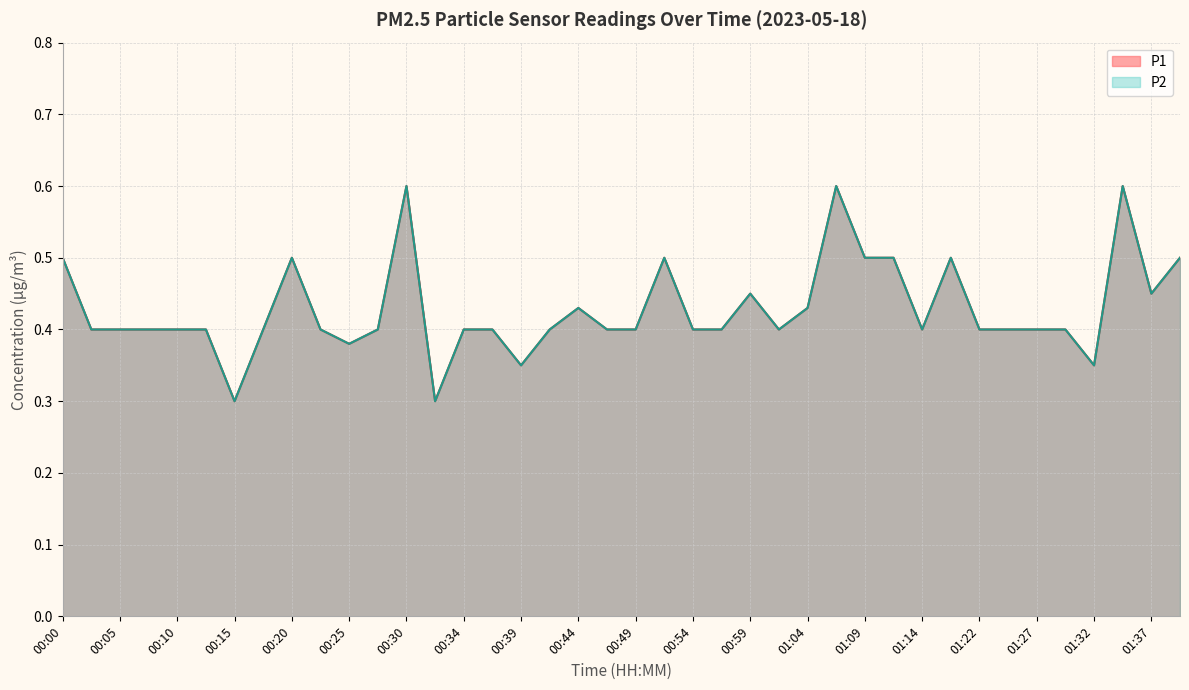

Reading left to right, what are all the values shown in this chart?

P1: 00:00=0.5	00:02=0.4	00:05=0.4	00:07=0.4	00:10=0.4	00:12=0.4	00:15=0.3	00:17=0.4	00:20=0.5	00:22=0.4	00:25=0.4	00:27=0.4	00:30=0.6	00:32=0.3	00:34=0.4	00:37=0.4	00:39=0.3	00:42=0.4	00:44=0.4	00:47=0.4	00:49=0.4	00:52=0.5	00:54=0.4	00:57=0.4	00:59=0.5	01:02=0.4	01:04=0.4	01:06=0.6	01:09=0.5	01:11=0.5	01:14=0.4	01:17=0.5	01:22=0.4	01:25=0.4	01:27=0.4	01:30=0.4	01:32=0.3	01:35=0.6	01:37=0.5	01:40=0.5
P2: 00:00=0.5	00:02=0.4	00:05=0.4	00:07=0.4	00:10=0.4	00:12=0.4	00:15=0.3	00:17=0.4	00:20=0.5	00:22=0.4	00:25=0.4	00:27=0.4	00:30=0.6	00:32=0.3	00:34=0.4	00:37=0.4	00:39=0.3	00:42=0.4	00:44=0.4	00:47=0.4	00:49=0.4	00:52=0.5	00:54=0.4	00:57=0.4	00:59=0.5	01:02=0.4	01:04=0.4	01:06=0.6	01:09=0.5	01:11=0.5	01:14=0.4	01:17=0.5	01:22=0.4	01:25=0.4	01:27=0.4	01:30=0.4	01:32=0.3	01:35=0.6	01:37=0.5	01:40=0.5